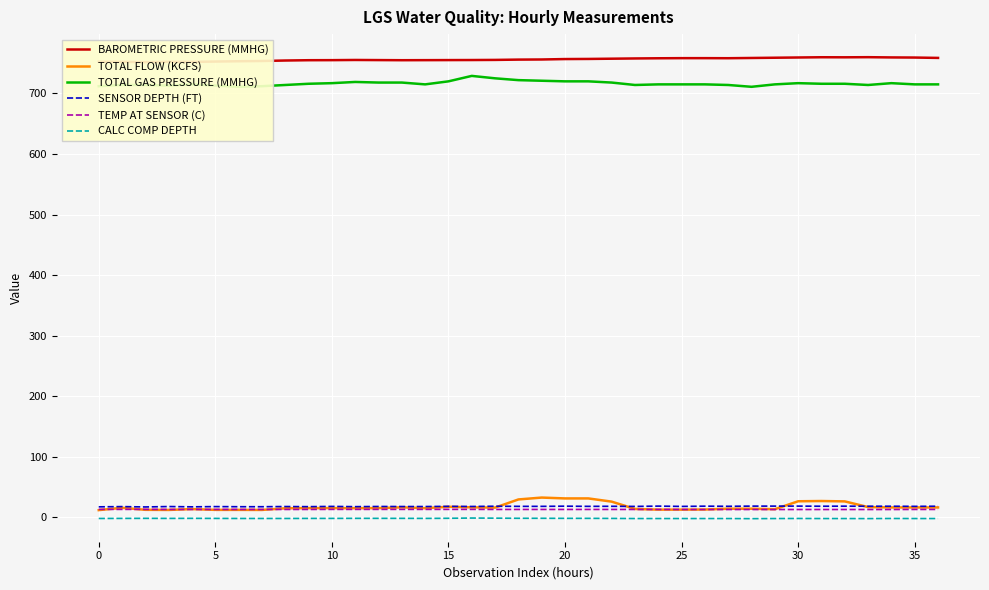

Reading left to right, transcribe all the data shown in this chart.

BAROMETRIC PRESSURE (MMHG): 752.4	752.2	751.7	752.3	752.1	752.7	753.2	753.6	754.4	754.9	755.0	755.3	755.1	754.9	755.0	755.1	755.2	755.4	755.9	756.1	756.8	757.0	757.4	757.8	758.1	758.3	758.3	758.2	758.6	759.0	759.4	759.8	759.7	759.9	759.5	759.3	758.7
TOTAL FLOW (KCFS): 12.0	15.8	12.5	12.3	13.7	12.4	12.4	12.3	15.0	15.3	15.3	15.2	15.3	16.6	15.2	17.5	16.6	16.1	29.6	32.7	31.3	31.3	26.0	13.9	12.8	12.8	13.0	14.3	14.3	13.5	26.6	27.0	26.4	17.0	16.4	16.4	16.4
TOTAL GAS PRESSURE (MMHG): 712.0	714.0	714.0	713.0	715.0	713.0	711.0	712.0	714.0	716.0	717.0	719.0	718.0	718.0	715.0	720.0	729.0	725.0	722.0	721.0	720.0	720.0	718.0	714.0	715.0	715.0	715.0	714.0	711.0	715.0	717.0	716.0	716.0	714.0	717.0	715.0	715.0
SENSOR DEPTH (FT): 17.4	17.8	17.2	17.9	17.4	17.8	17.6	17.6	17.9	17.7	18.1	17.7	18.0	17.9	17.9	18.2	18.0	18.4	18.2	18.2	18.5	18.2	18.3	18.1	18.6	18.1	18.5	18.3	18.6	18.6	18.6	18.4	18.5	18.4	18.4	18.2	18.4
TEMP AT SENSOR (C): 13.2	13.2	13.2	13.1	13.1	13.1	13.1	13.1	13.1	13.1	13.2	13.2	13.2	13.2	13.2	13.2	13.2	13.1	13.1	13.1	13.1	13.1	13.1	13.1	13.1	13.0	13.0	13.0	13.0	13.0	13.0	13.0	13.0	13.0	13.0	13.1	13.1
CALC COMP DEPTH: -1.8	-1.7	-1.6	-1.7	-1.6	-1.7	-1.8	-1.8	-1.8	-1.7	-1.7	-1.6	-1.6	-1.6	-1.7	-1.5	-1.1	-1.3	-1.5	-1.5	-1.6	-1.6	-1.7	-1.9	-1.9	-1.9	-1.9	-1.9	-2.1	-1.9	-1.8	-1.9	-1.9	-2.0	-1.8	-1.9	-1.9